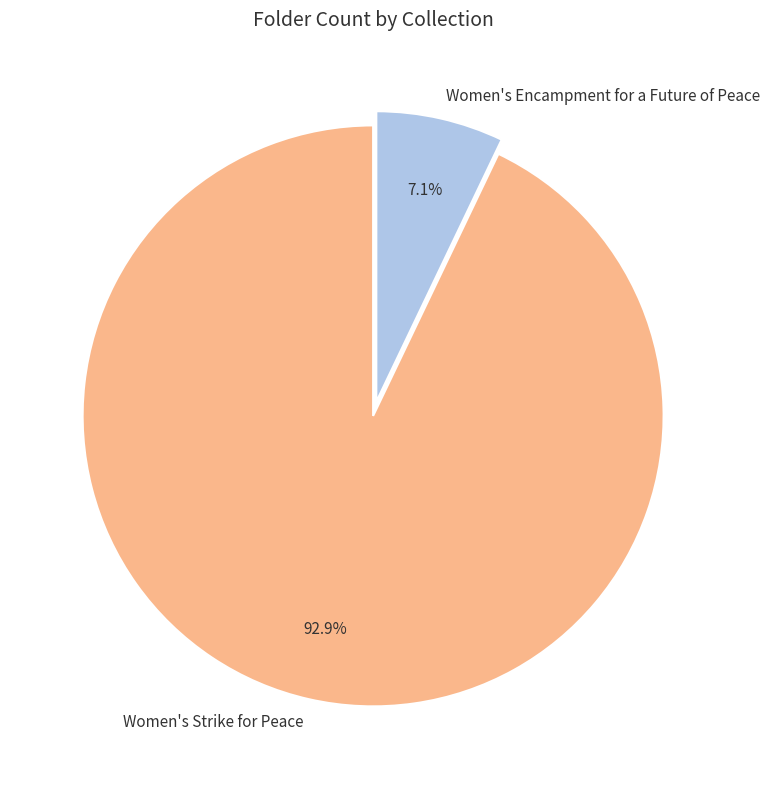

Rank the categories by value from lowest to highest.

Women's Encampment for a Future of Peace, Women's Strike for Peace